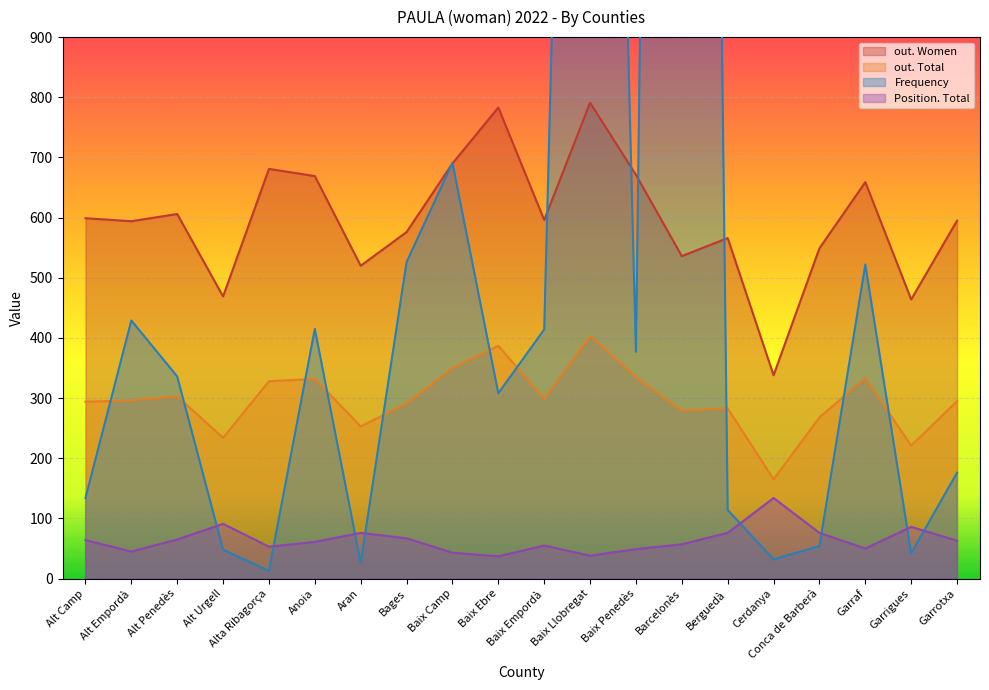

At which label does out. Total first exceed 296?

Alt Penedès